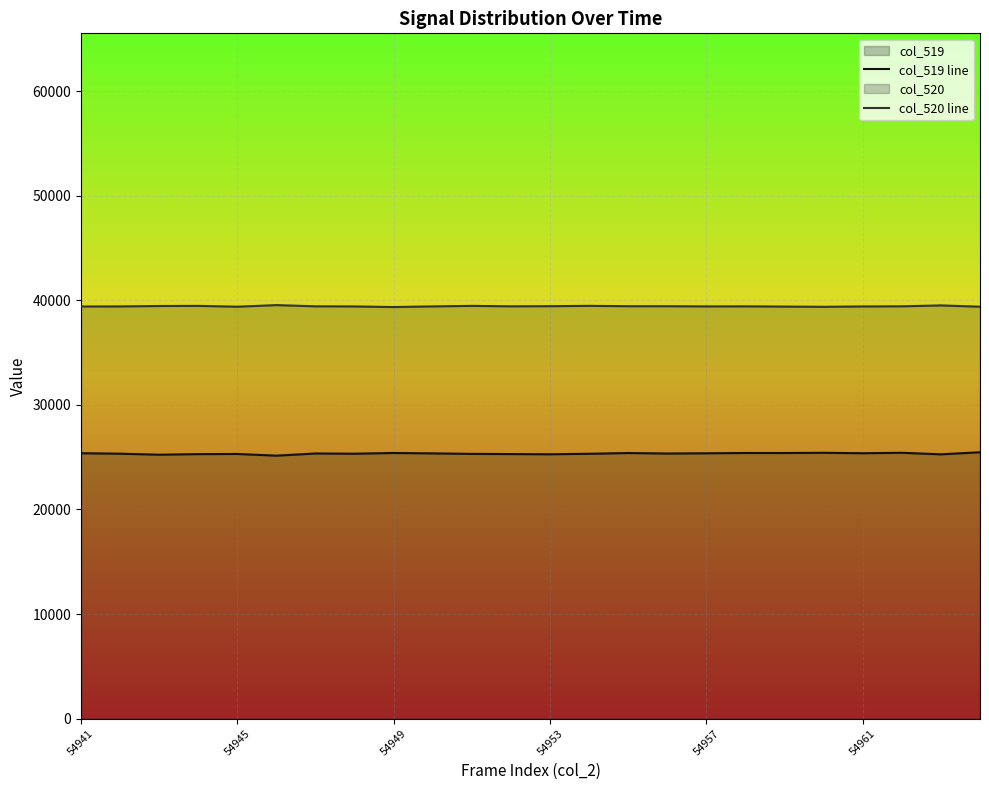

At which label does col_519 line first exceed 25357?

54941